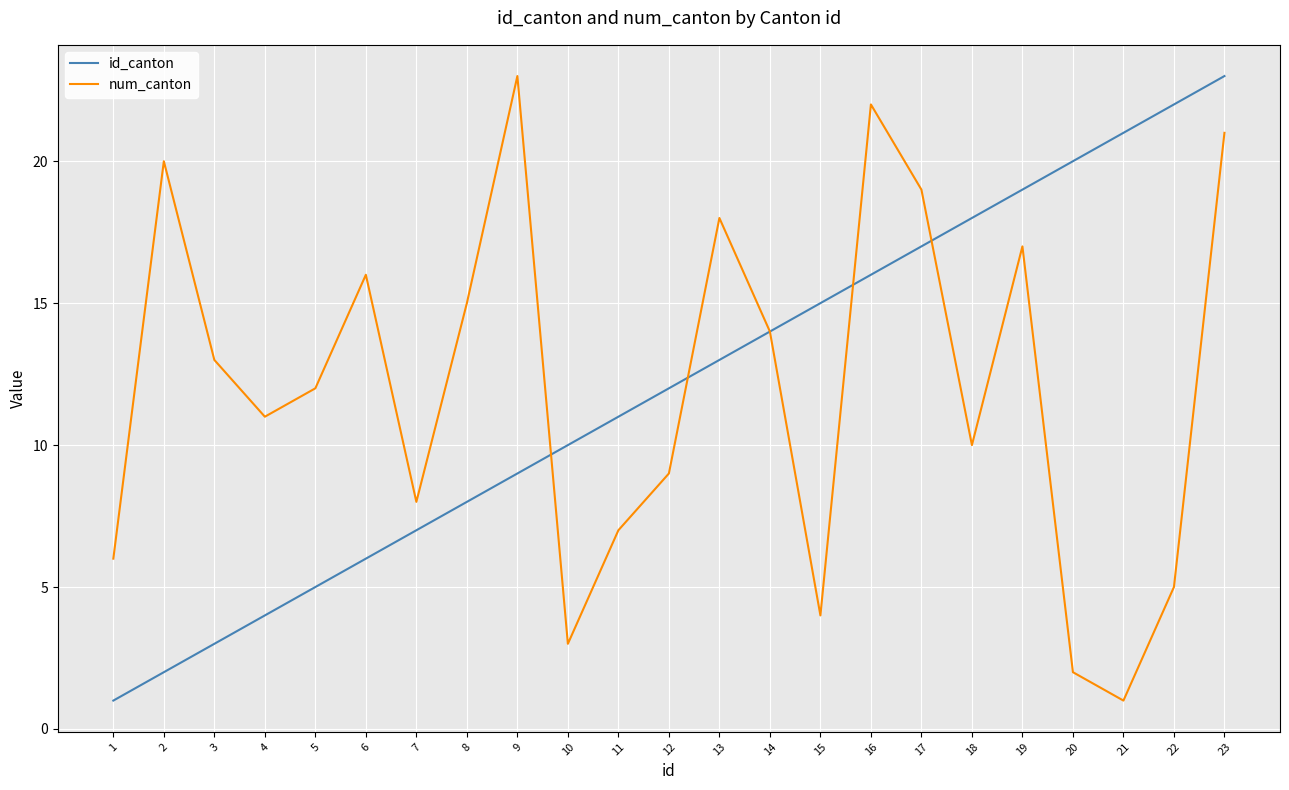

What is the difference between the highest and lowest values at 21?

20